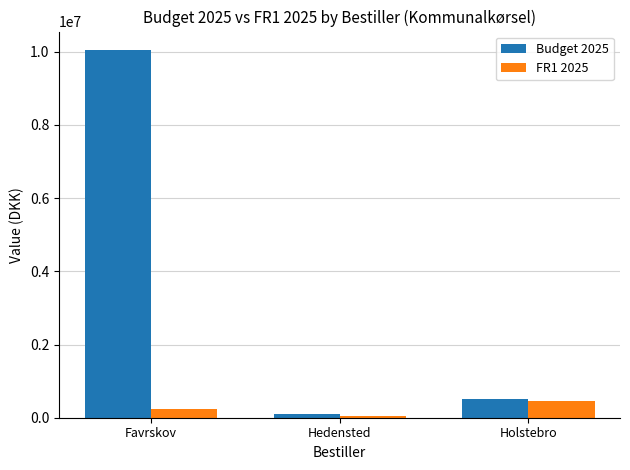

How many distinct data groups are displayed?

2